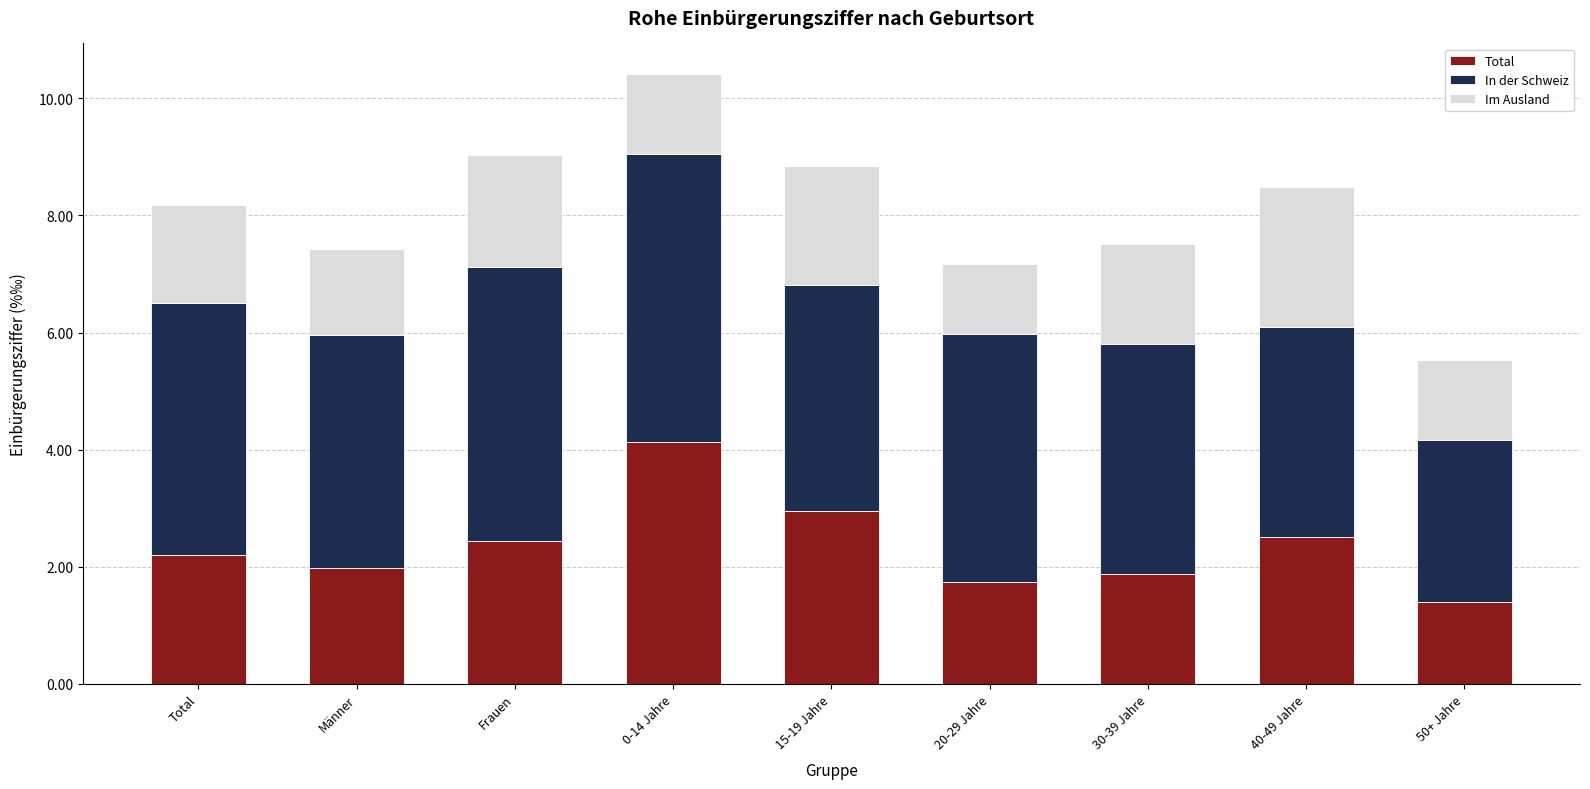

What is the highest value of the Total series?

4.1